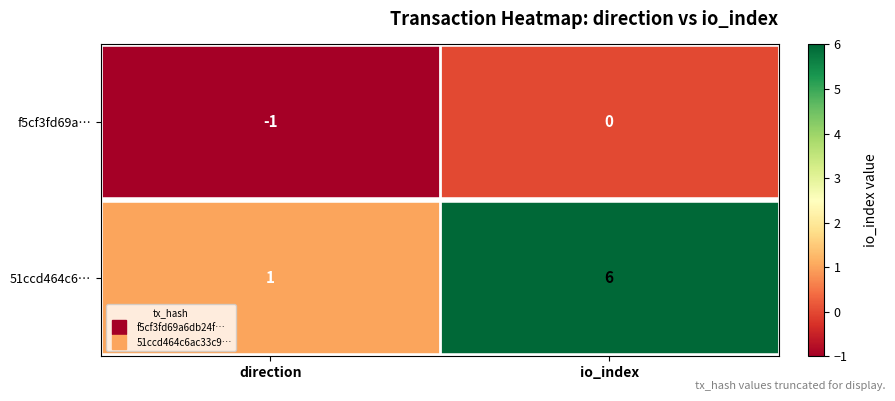

At which category is the sum across all series the highest?

io_index